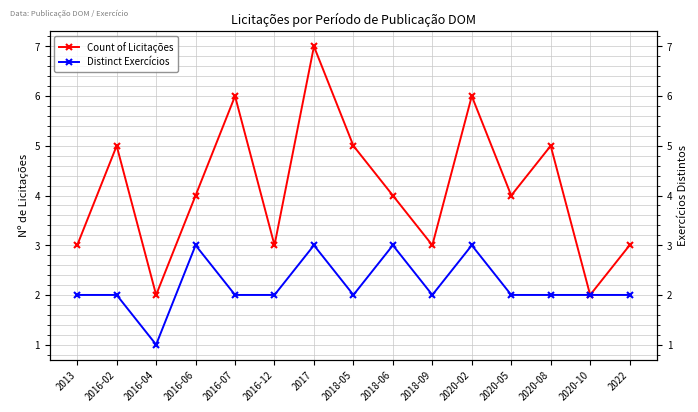

Rank the series by their average value, from highest to lowest.

Count of Licitações, Distinct Exercícios